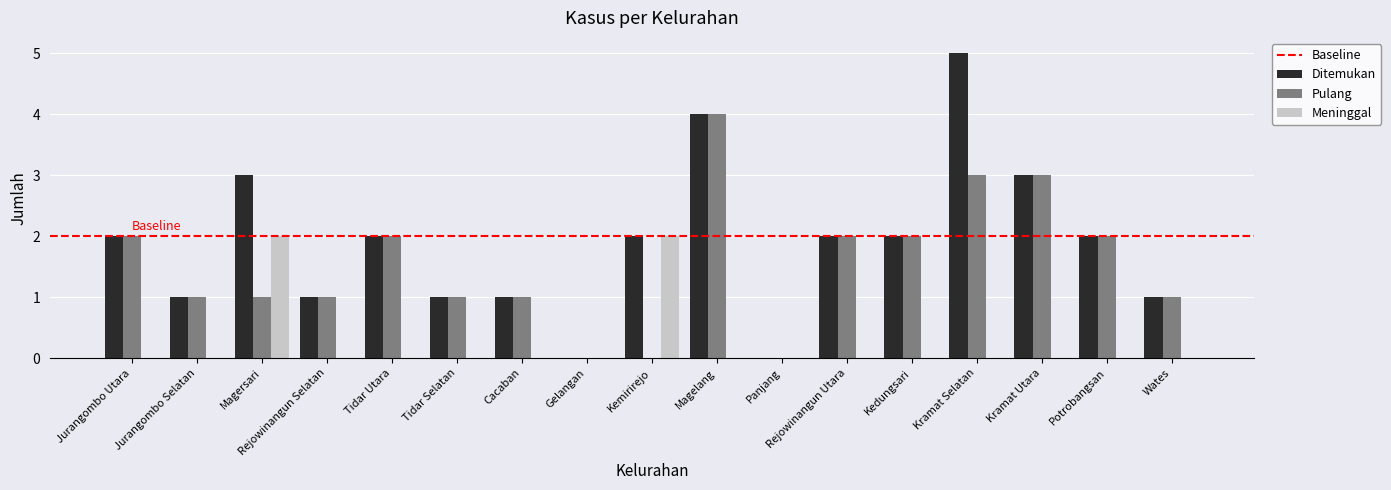

Which series has the largest total across all categories?

Ditemukan